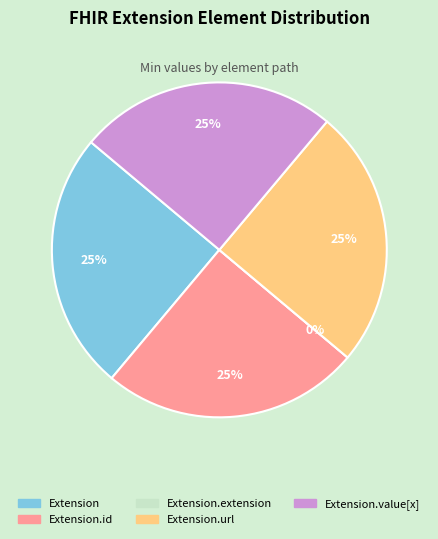

What is the ratio of the value at Extension.url to the value at Extension?

1.0